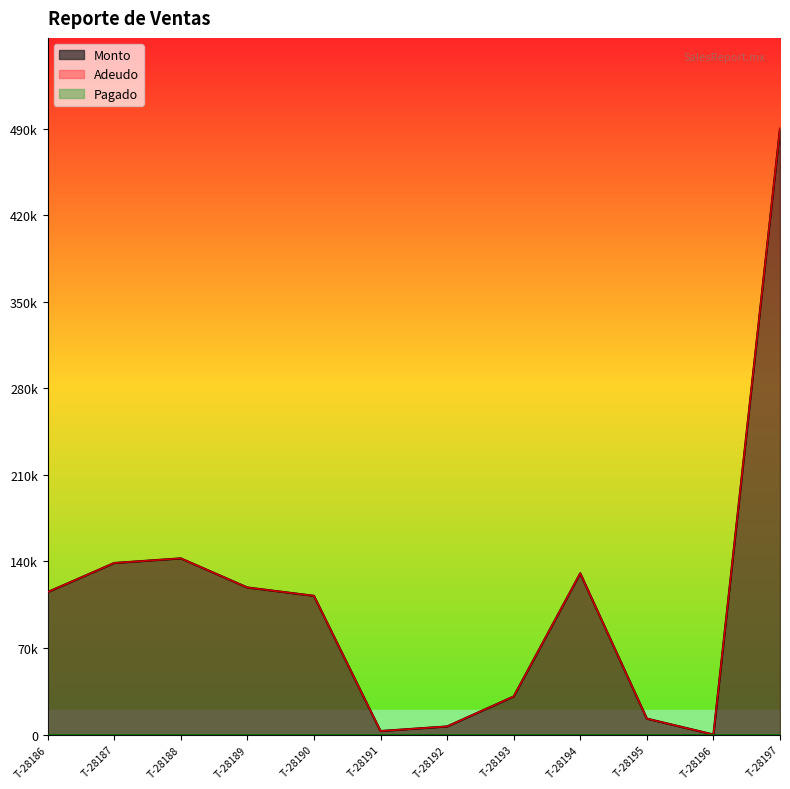

At which category does Adeudo reach its first local peak?

T-28188